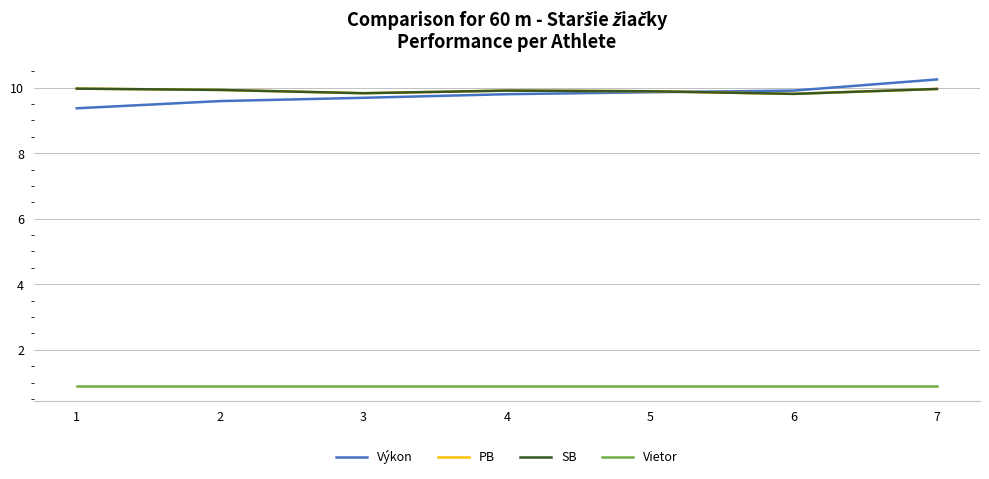

What is the difference between the second highest and second lowest values in the PB series?

0.1